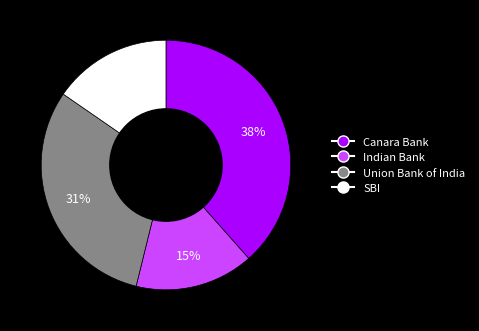

How many segments does this pie chart have?

4